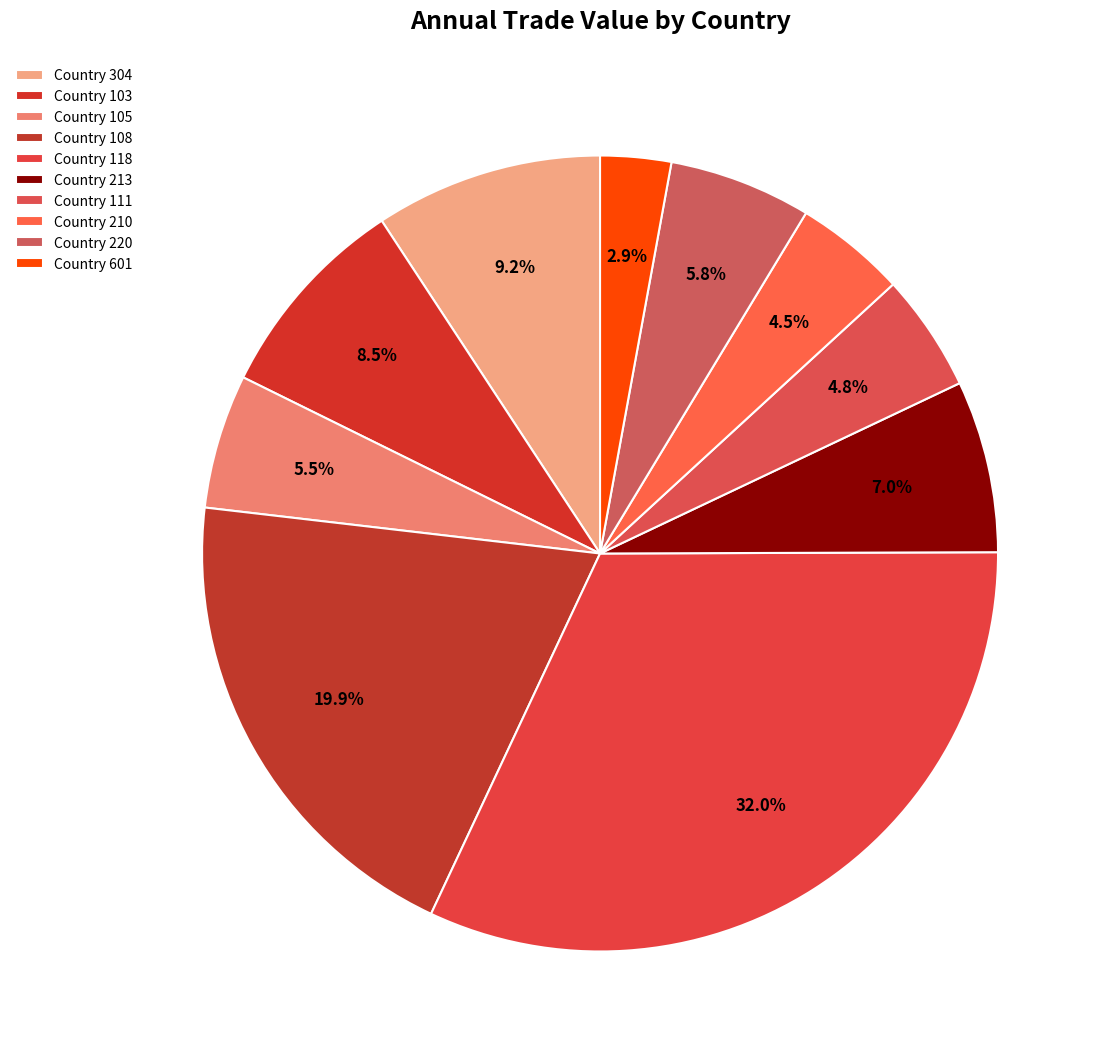

How many segments does this pie chart have?

10